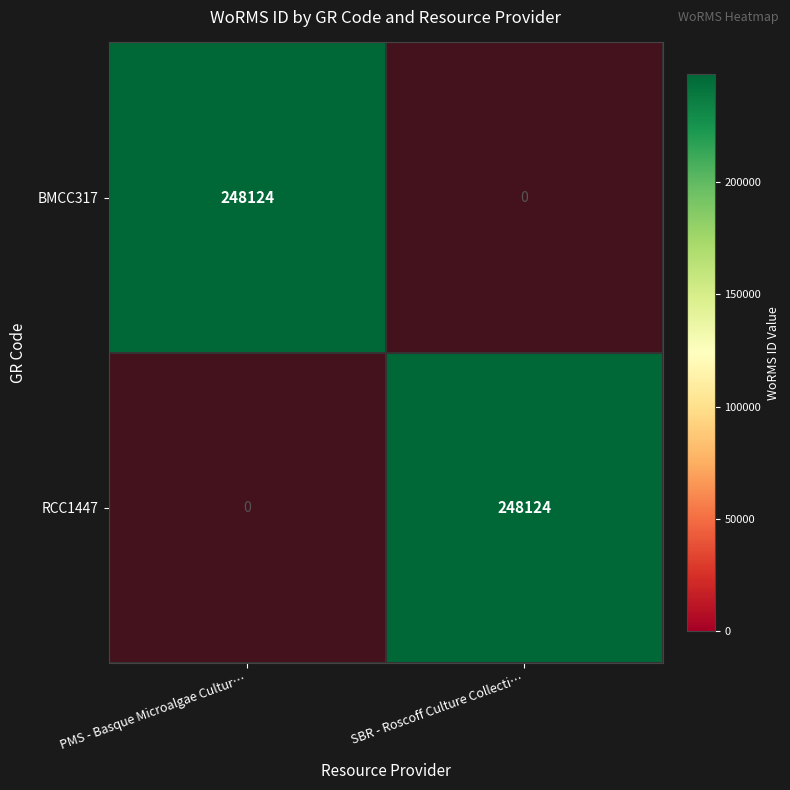

At which category does the chart reach its minimum across all series?

SBR - Roscoff Culture Collecti…